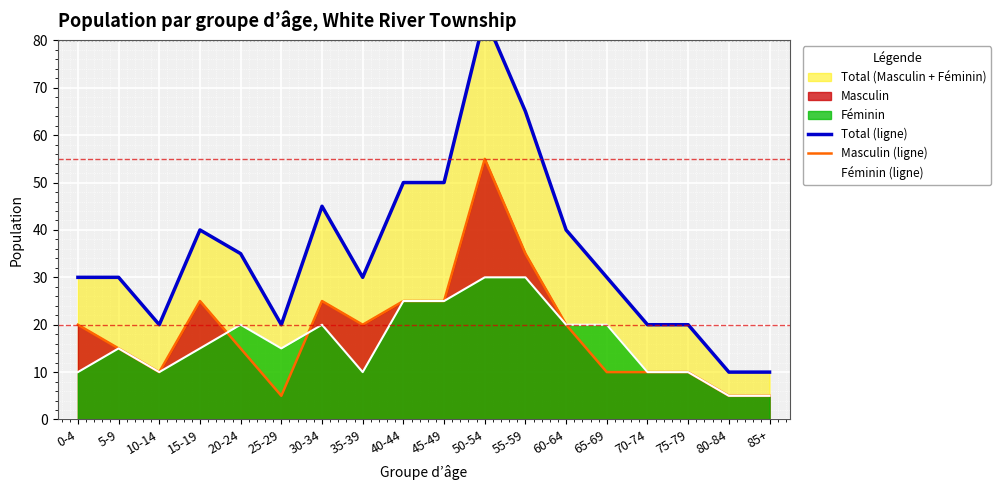

Which series has the largest total across all categories?

Total (ligne)